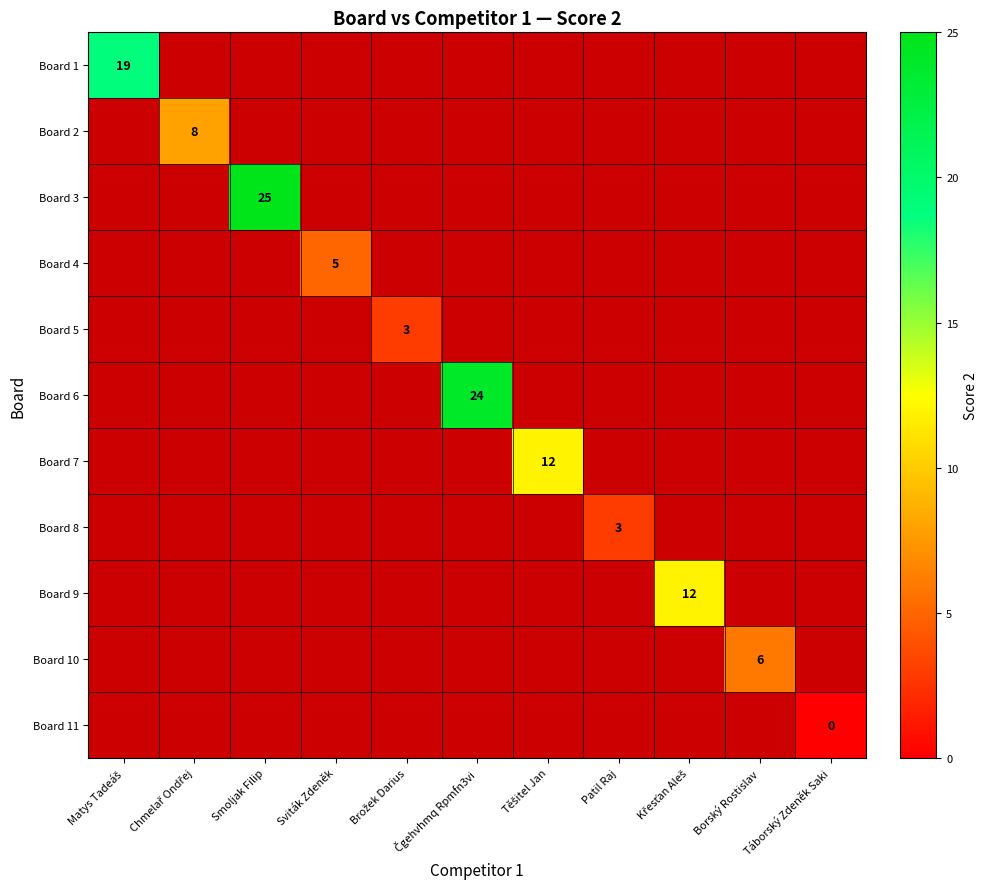

Which category has the lowest value across all series?

Táborský Zdeněk Saki